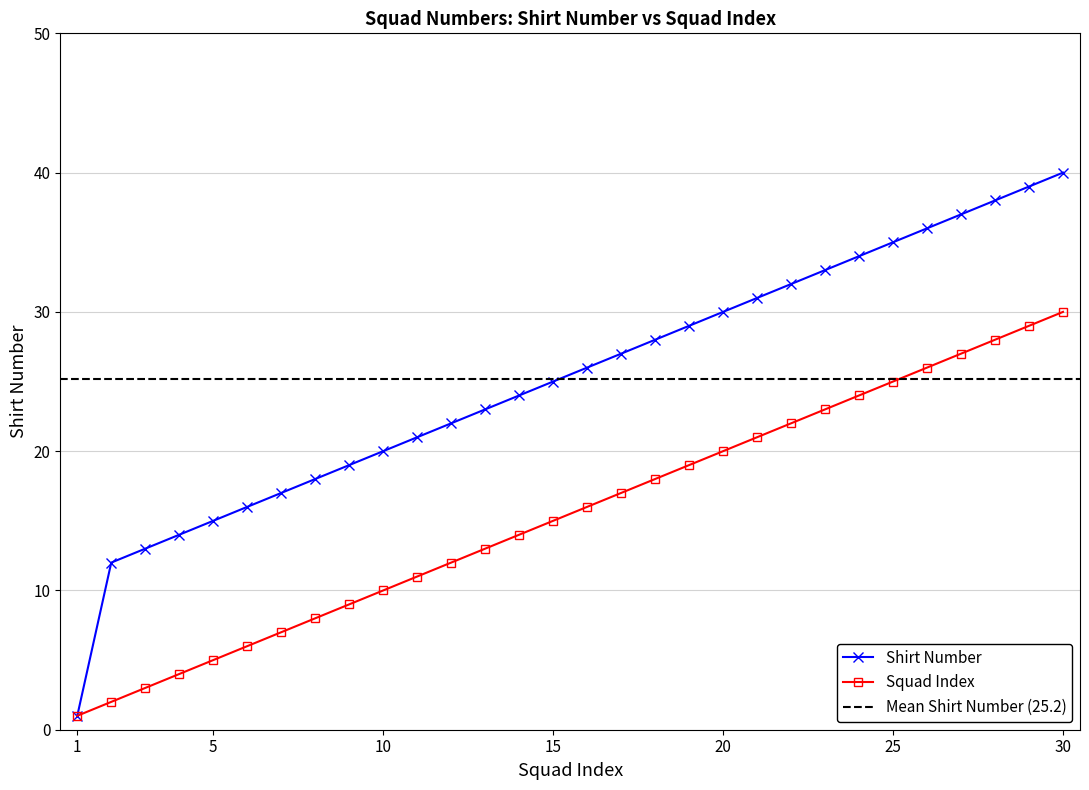

At which label is SHIRT_NUMBER closest to 20?

10